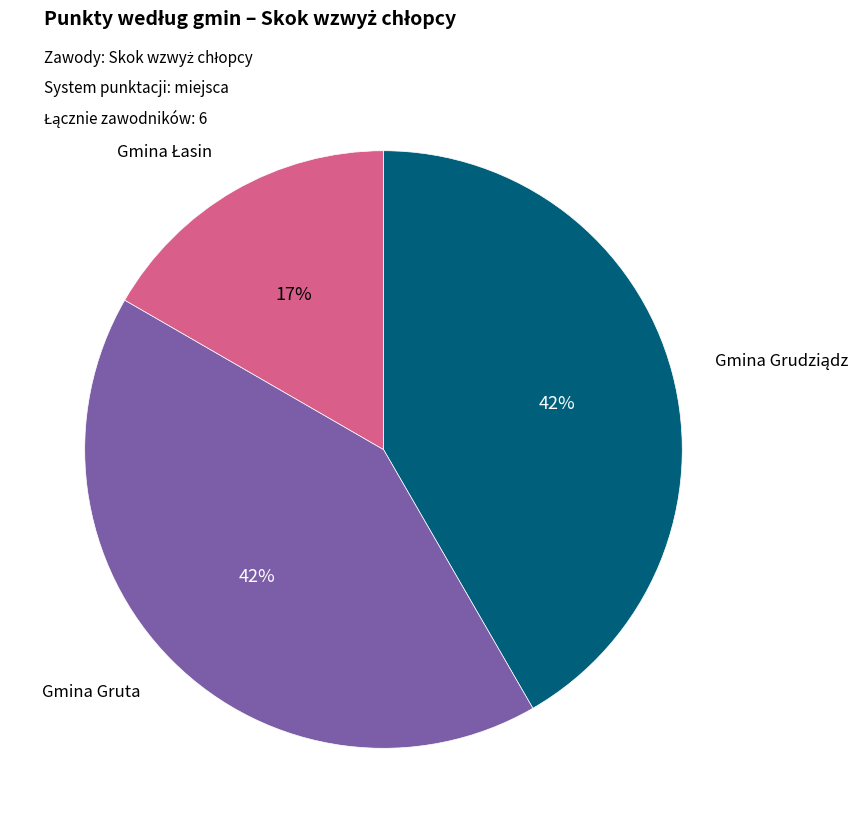

Is there a majority slice in this chart?

No